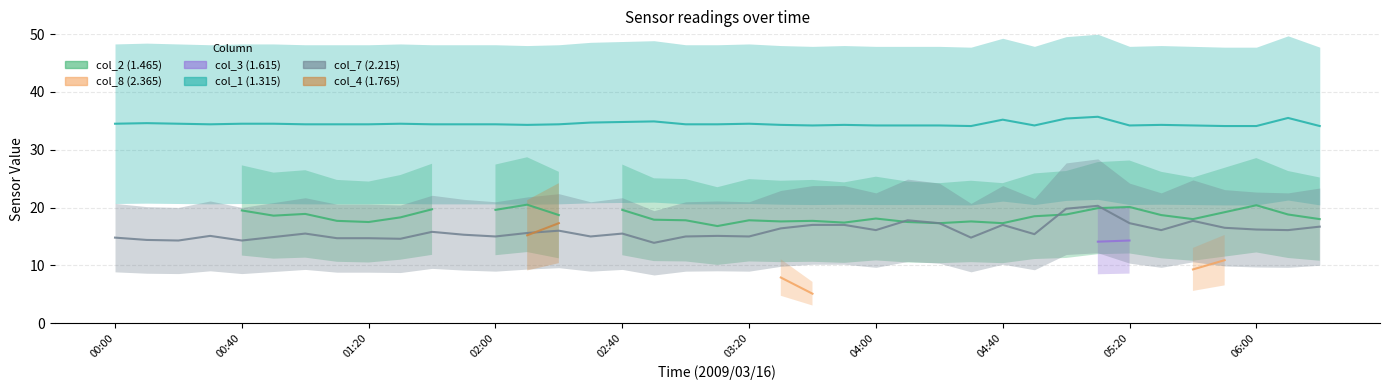

What are all the series names shown in the legend?

col_2, col_8, col_3, col_1, col_7, col_4